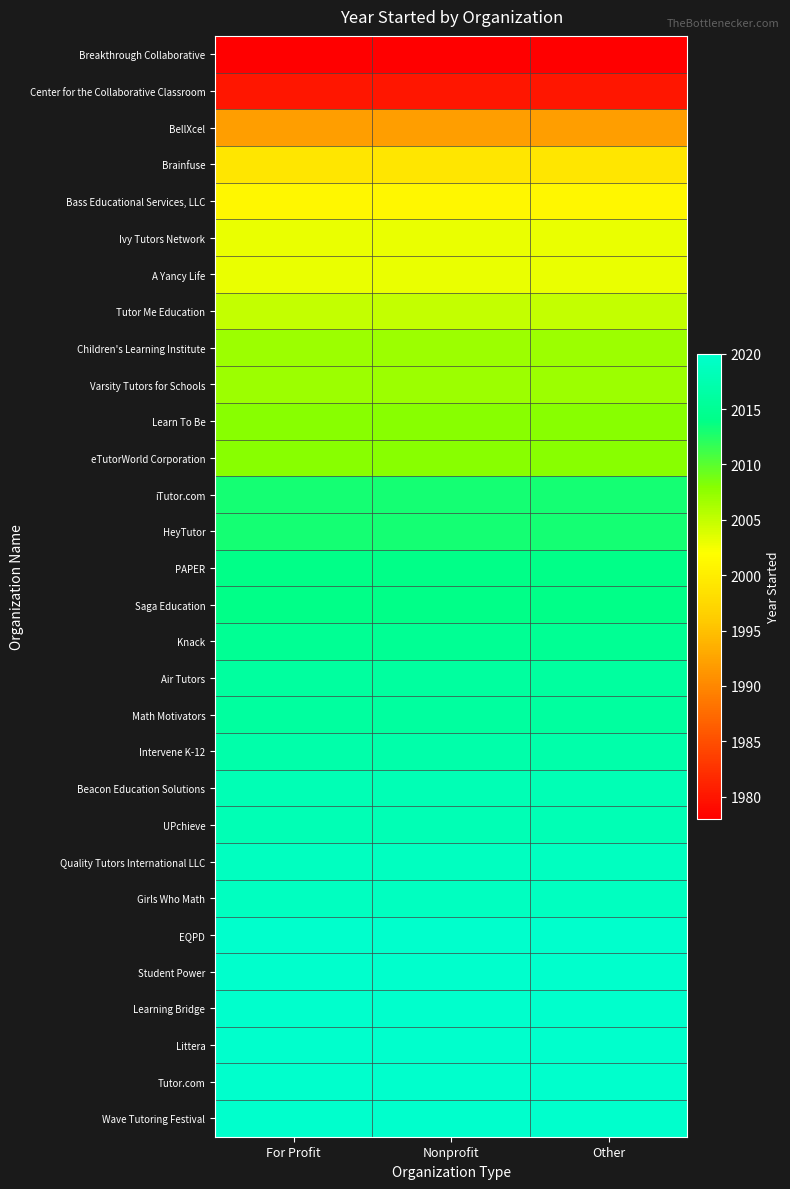

What is the spread (max minus min) of values at Other?

42